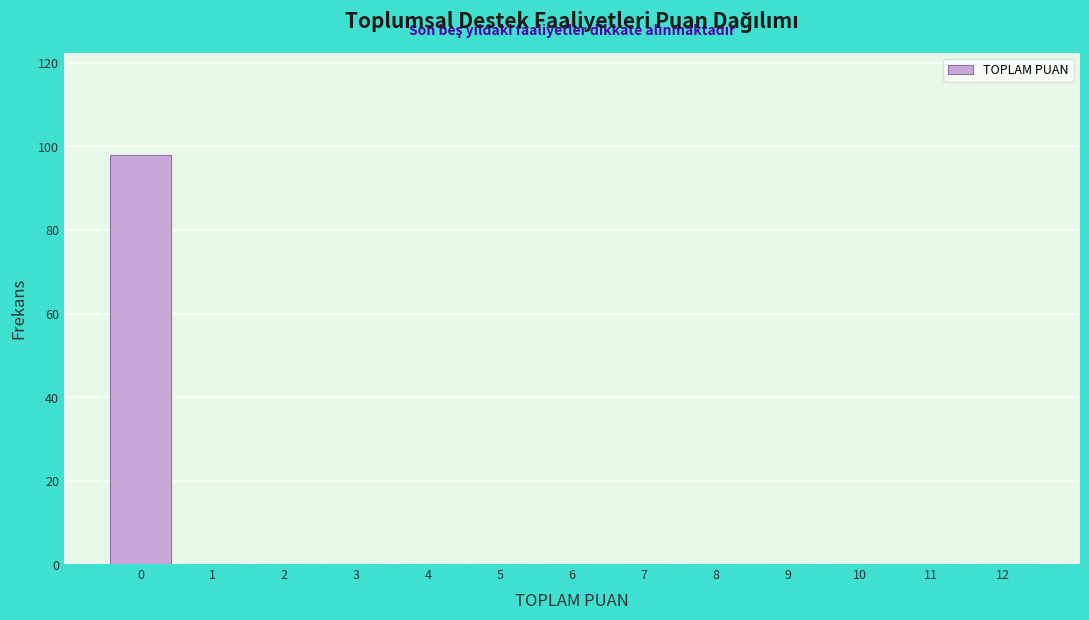

Reading left to right, list every bar in this chart as the range it spans on the x-axis followed by its height. The values are not printed on the chart, so give them approximately, as read against the axis.

-0.5 to 0.5: 98
0.5 to 1.5: 0
1.5 to 2.5: 0
2.5 to 3.5: 0
3.5 to 4.5: 0
4.5 to 5.5: 0
5.5 to 6.5: 0
6.5 to 7.5: 0
7.5 to 8.5: 0
8.5 to 9.5: 0
9.5 to 10.5: 0
10.5 to 11.5: 0
11.5 to 12.5: 0